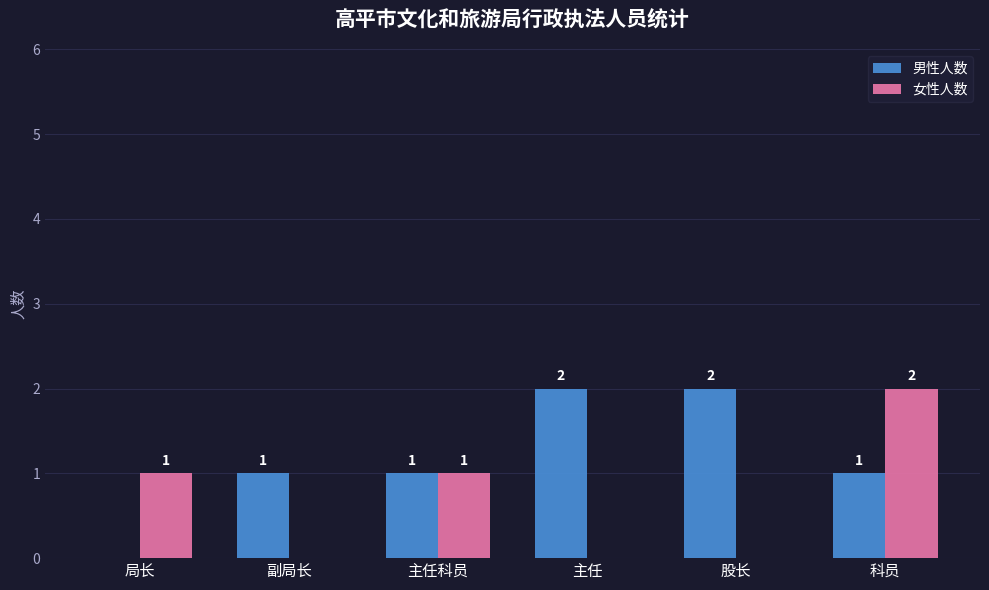

Reading left to right, list all the values displayed in this chart.

男性人数: 0	1	1	2	2	1
女性人数: 1	0	1	0	0	2